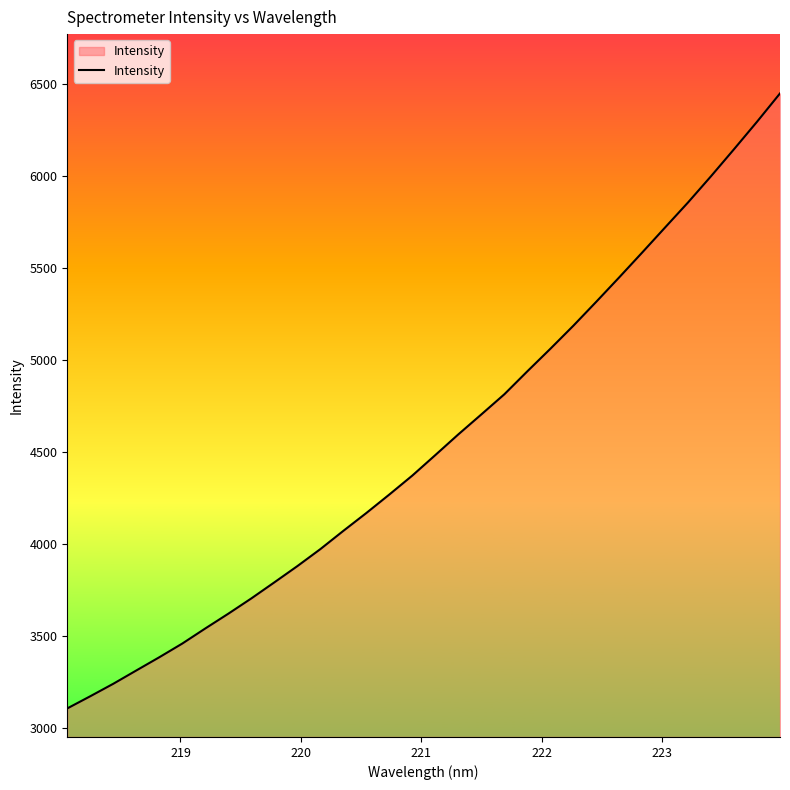

How many lines are shown in the chart?

1